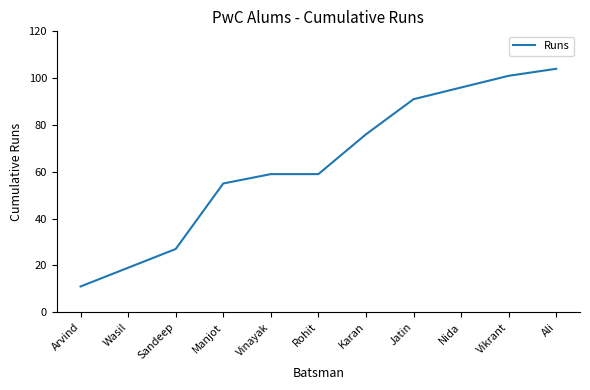

How many lines are shown in the chart?

1